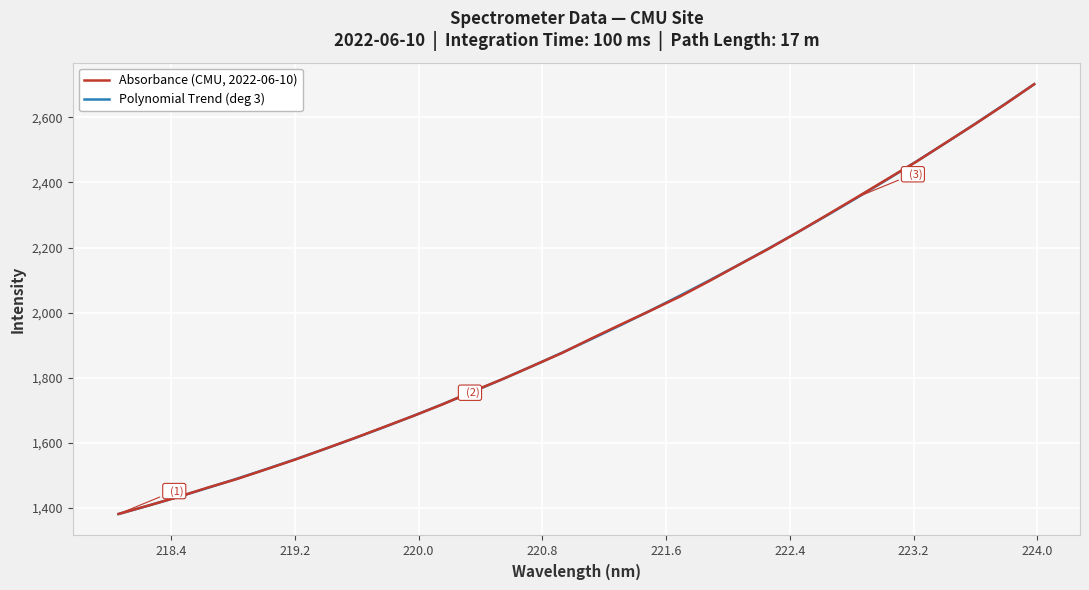

List the series in order of their peak value, highest first.

Absorbance (CMU, 2022-06-10), Polynomial Trend (deg 3)